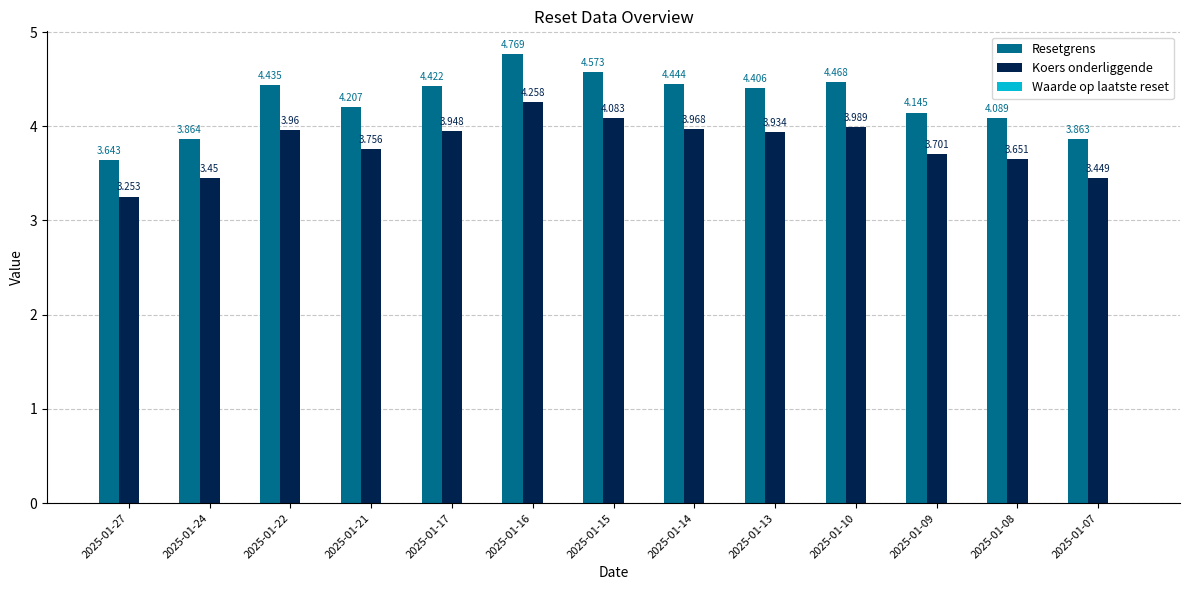

Which series changed the most between 2025-01-21 and 2025-01-16?

Resetgrens